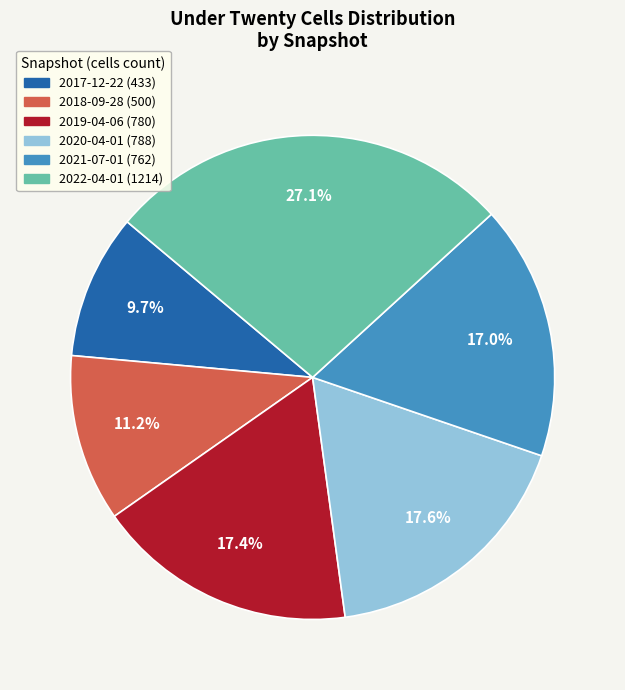

How many segments does this pie chart have?

6